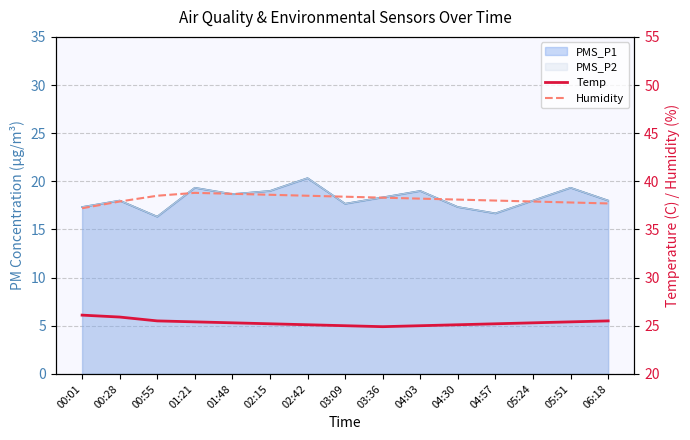

True or false: Temp has more than 1 points higher than both neighbors.

False